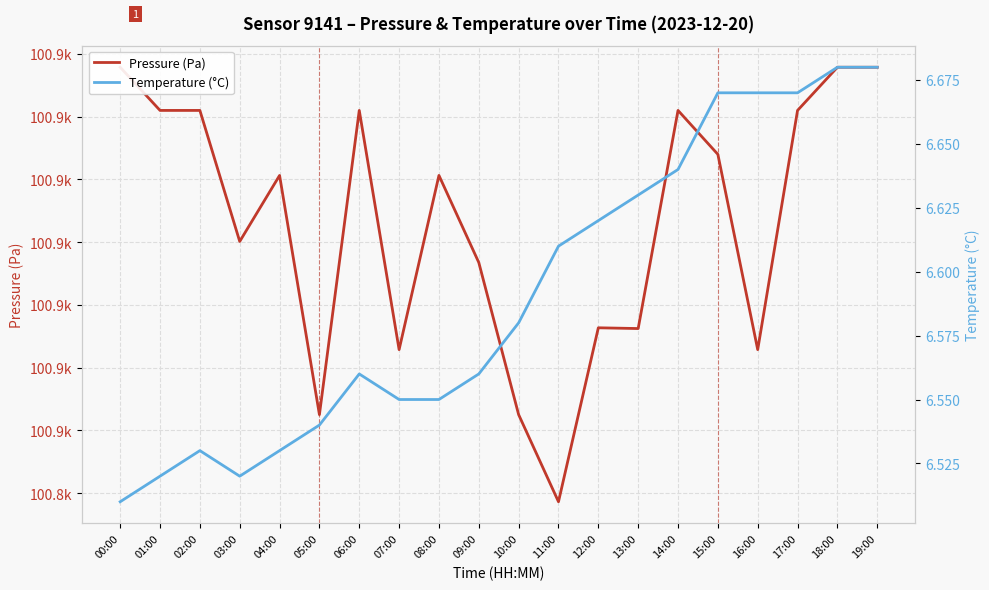

Reading left to right, transcribe all the data shown in this chart.

Pressure (Pa): 00:00=100867.0	01:00=100865.2	02:00=100865.2	03:00=100860.0	04:00=100862.7	05:00=100853.1	06:00=100865.2	07:00=100855.7	08:00=100862.7	09:00=100859.2	10:00=100853.1	11:00=100849.7	12:00=100856.6	13:00=100856.6	14:00=100865.2	15:00=100863.5	16:00=100855.7	17:00=100865.2	18:00=100867.0	19:00=100867.0
Temperature (°C): 00:00=6.5	01:00=6.5	02:00=6.5	03:00=6.5	04:00=6.5	05:00=6.5	06:00=6.6	07:00=6.5	08:00=6.5	09:00=6.6	10:00=6.6	11:00=6.6	12:00=6.6	13:00=6.6	14:00=6.6	15:00=6.7	16:00=6.7	17:00=6.7	18:00=6.7	19:00=6.7